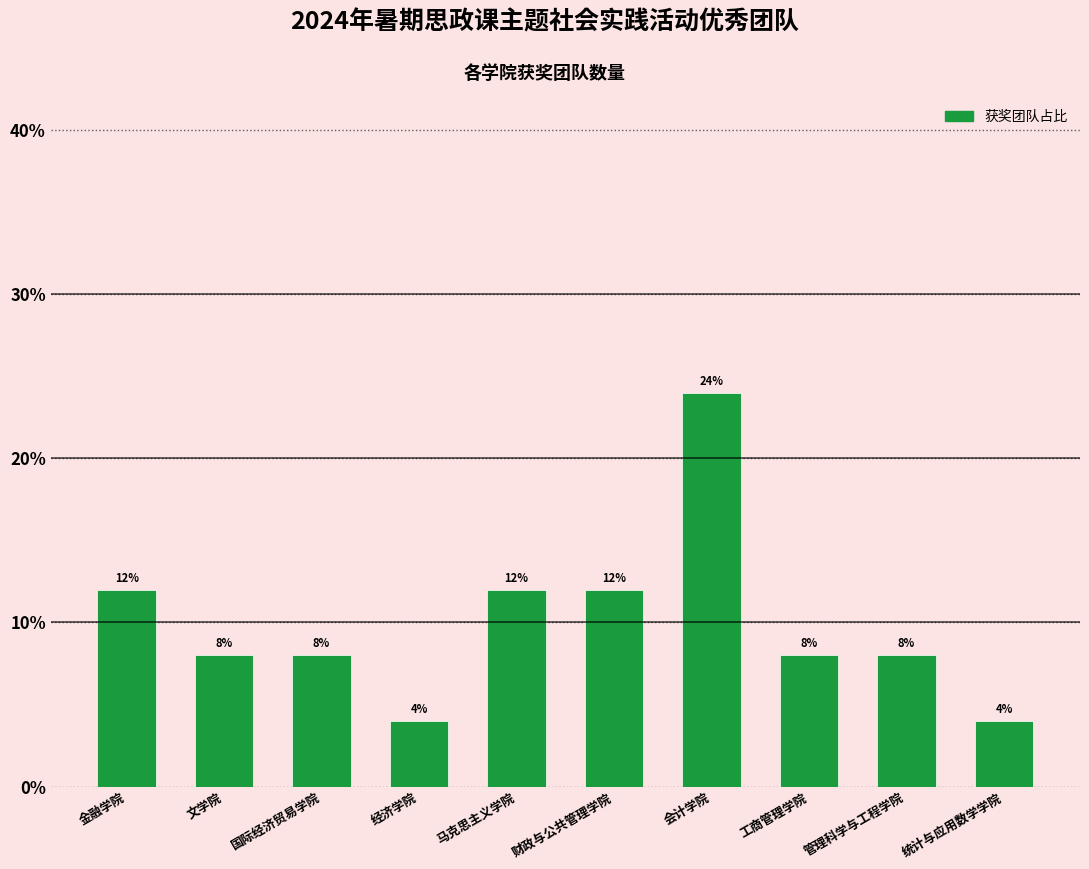

Is it true that the value at 财政与公共管理学院 is 7?

False